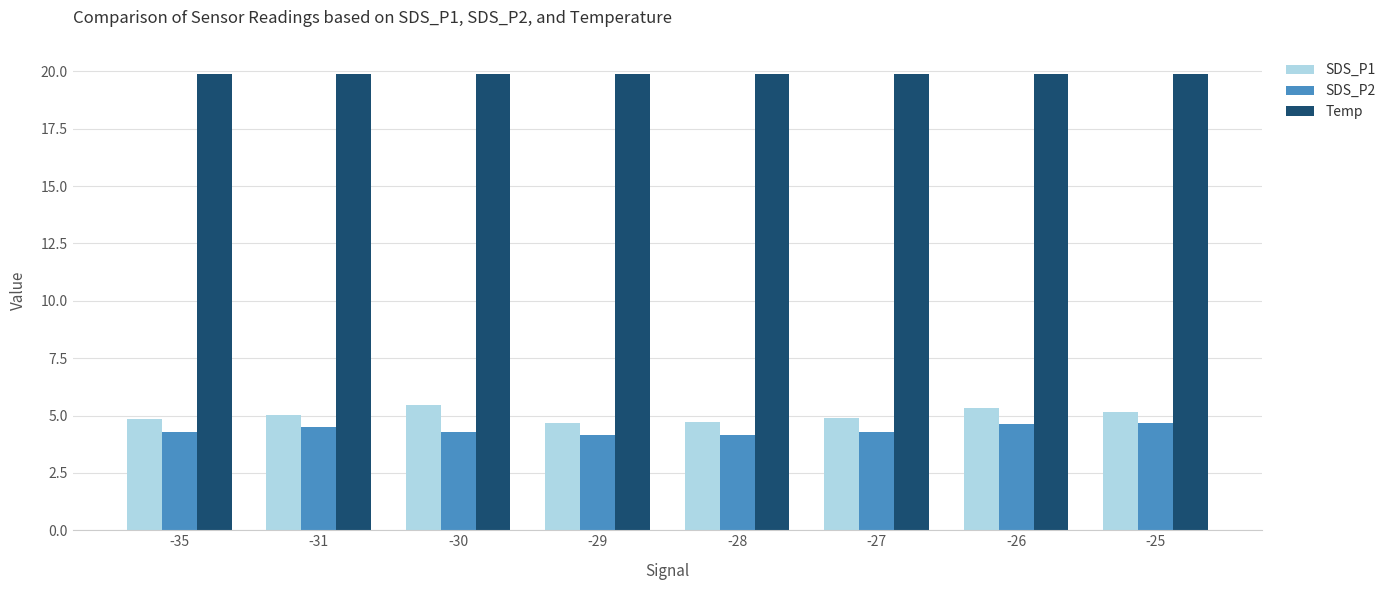

What is the minimum value shown in the chart?

4.1